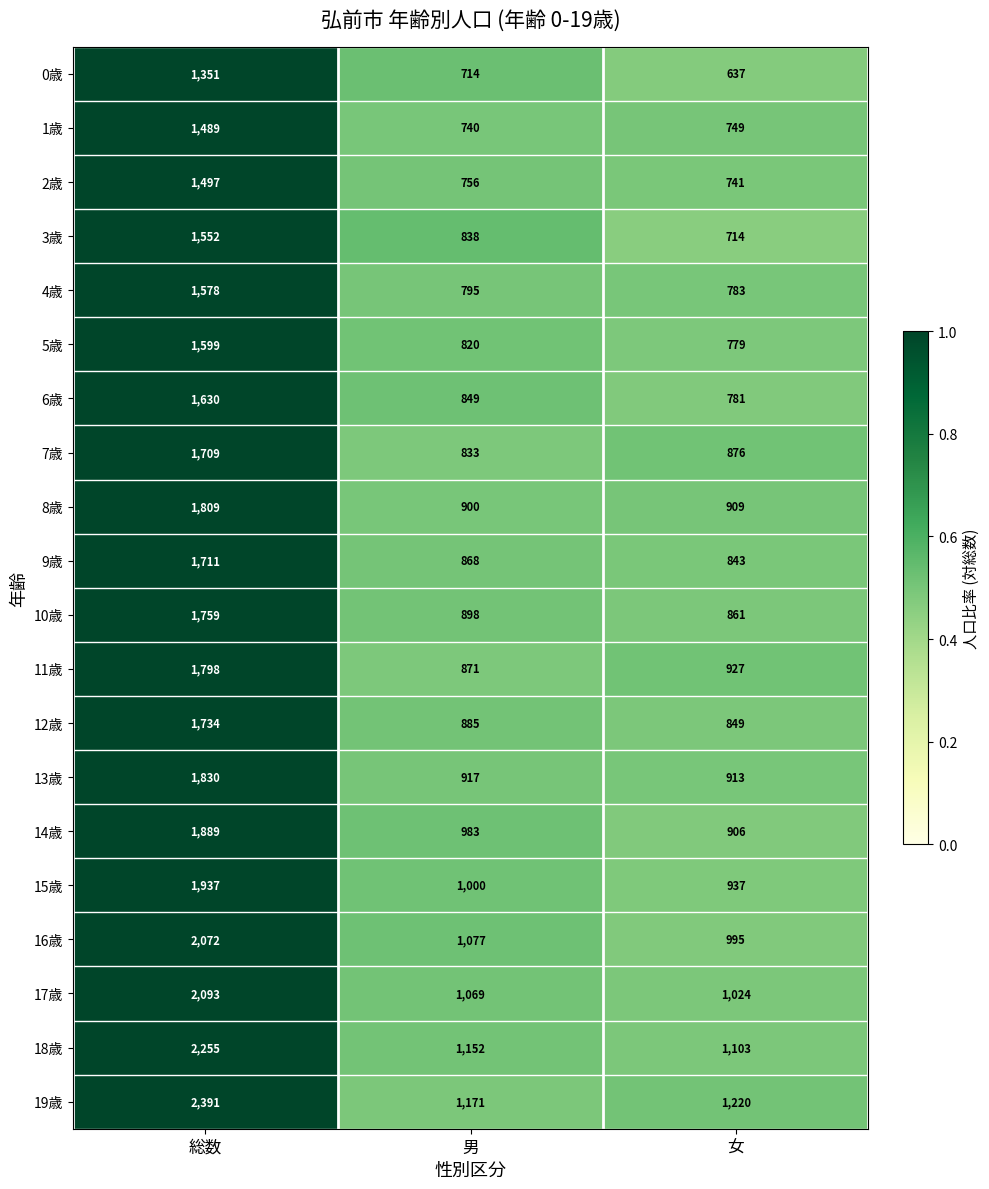

At which label does 5歳 reach its peak?

総数